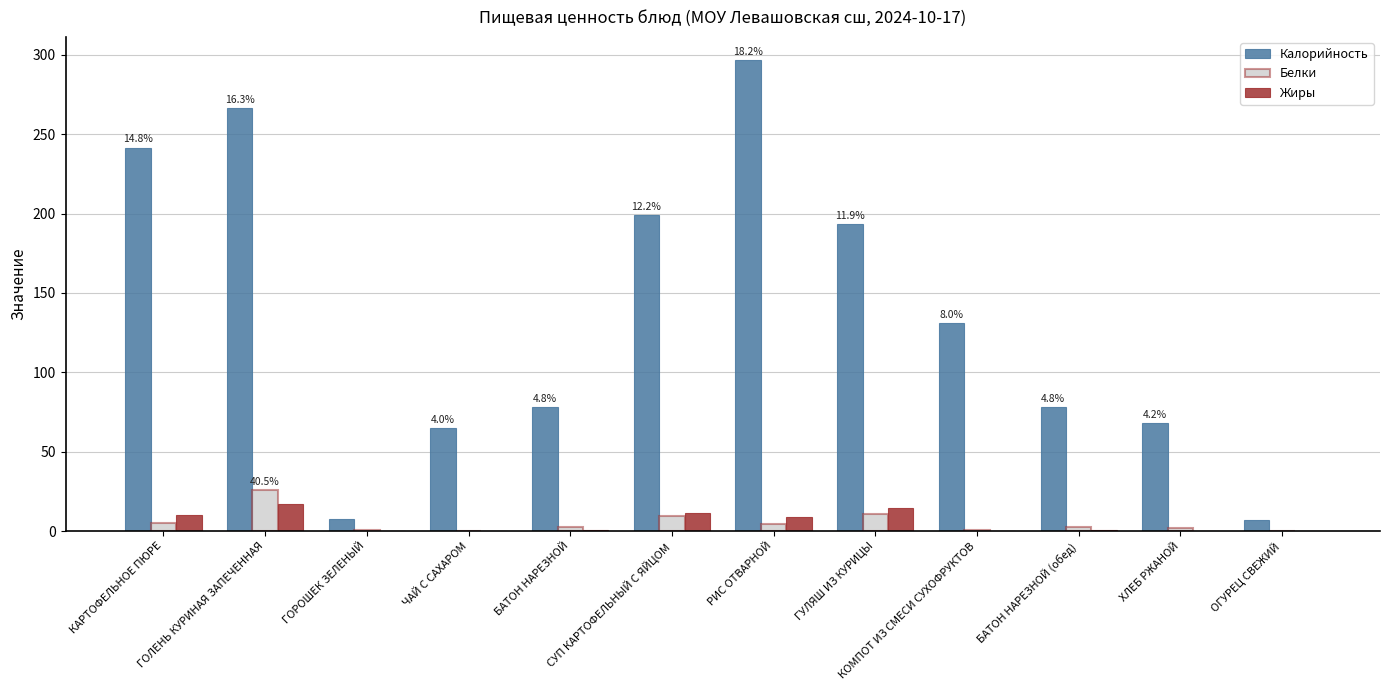

Where is Калорийность nearest to the value 151?

КОМПОТ ИЗ СМЕСИ СУХОФРУКТОВ